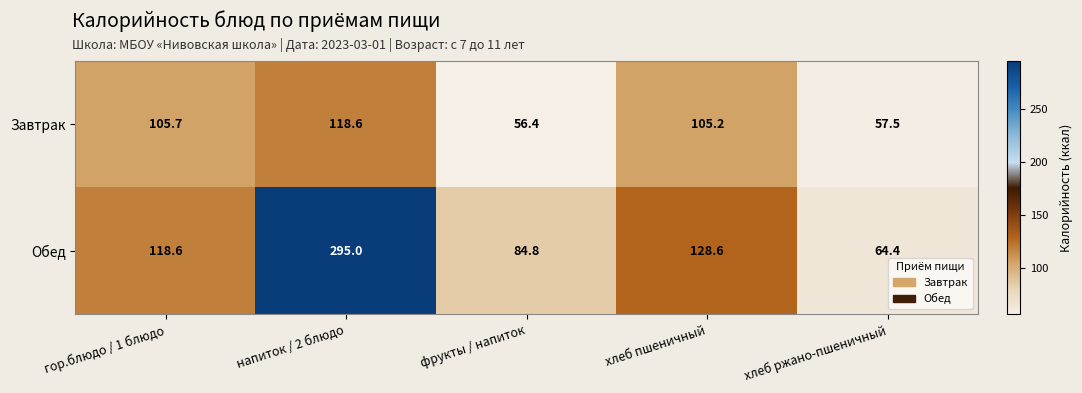

True or false: Завтрак has a value of 183.2 at гор.блюдо / 1 блюдо.

False